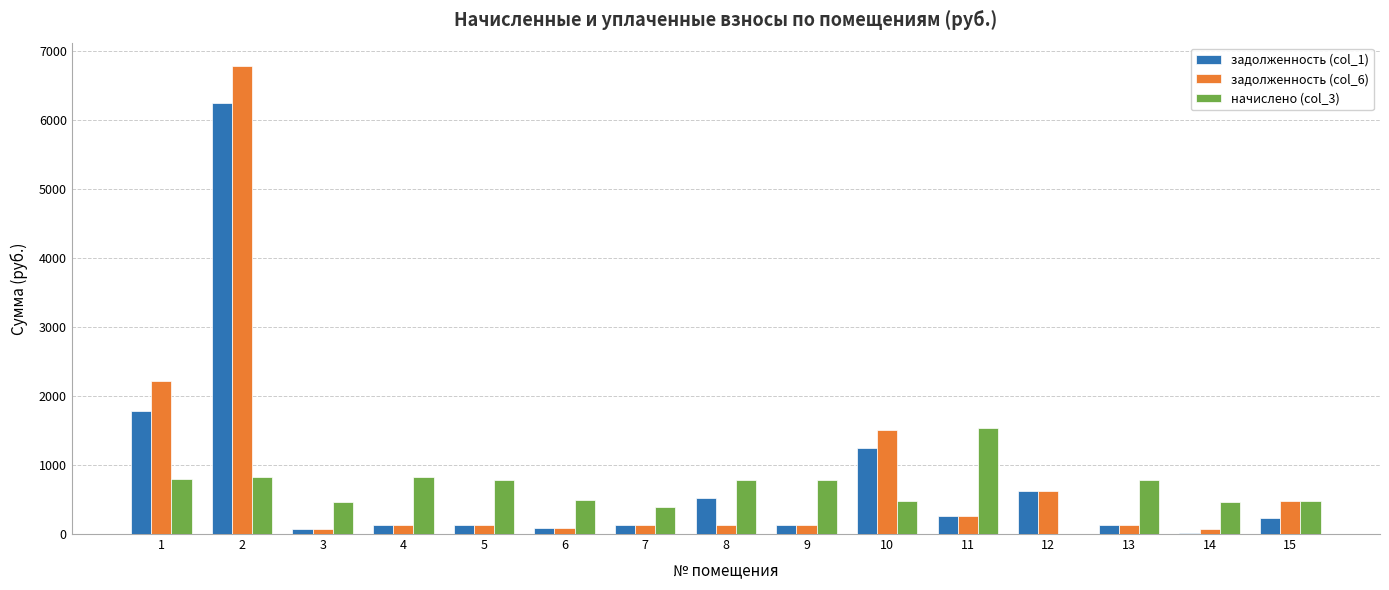

At which label does задолженность (col_1) first exceed 136?

1